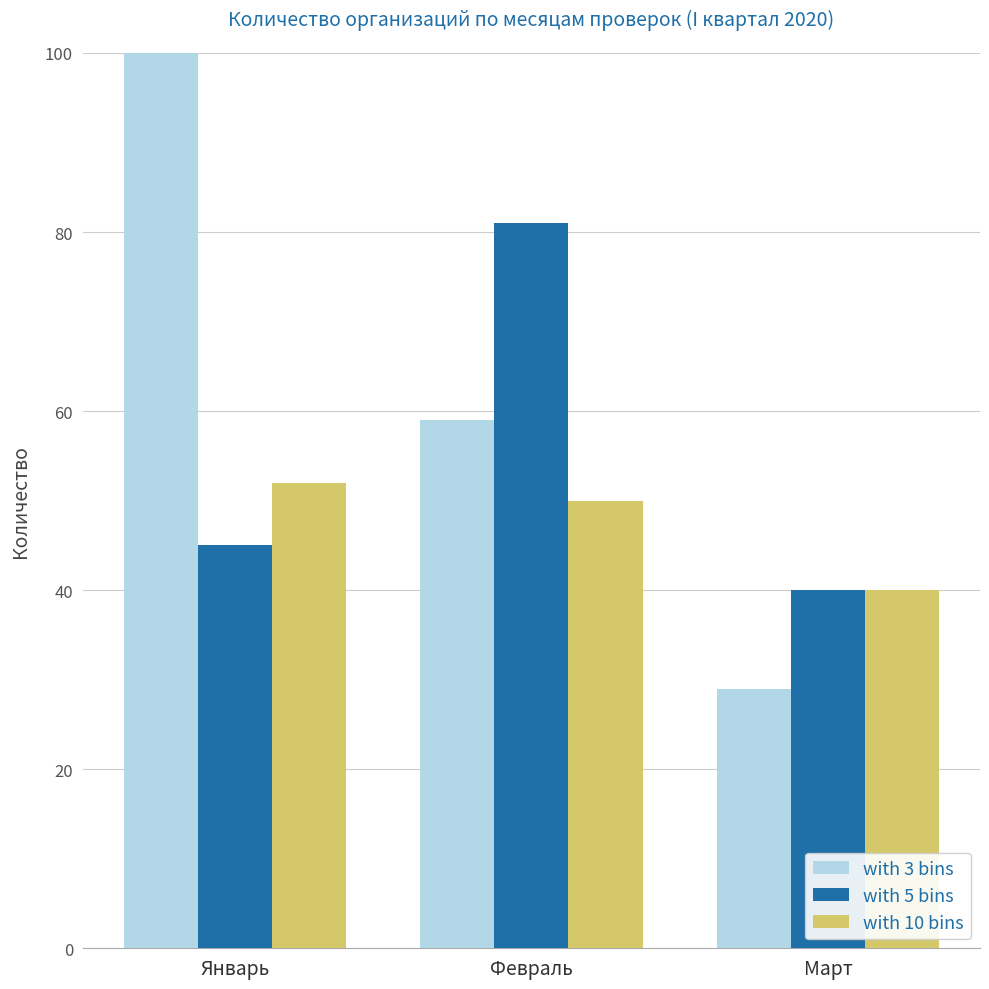

What value does the with 10 bins series have at Январь?

52